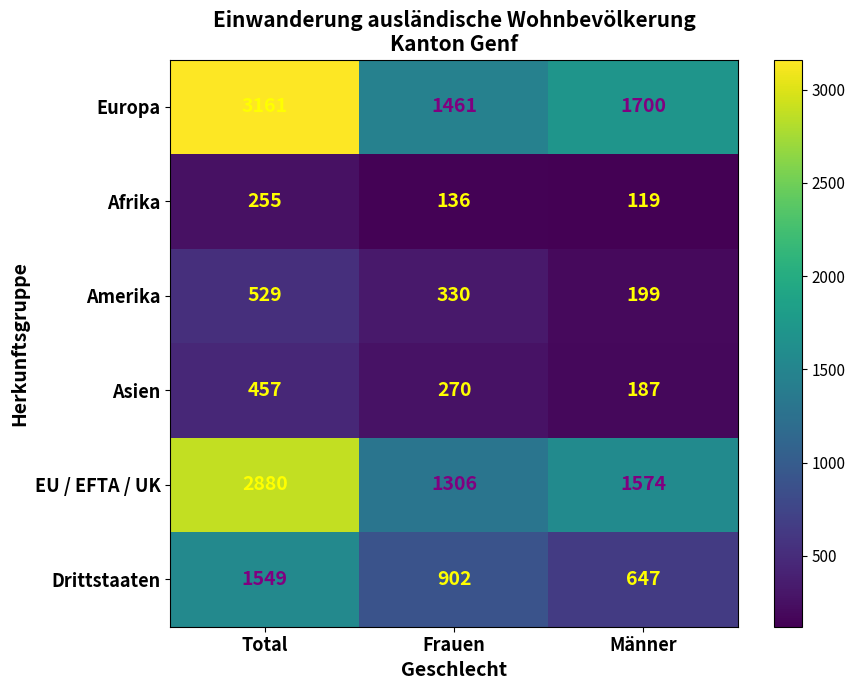

Reading left to right, extract all data points from this chart.

Europa: 3161	1461	1700
Afrika: 255	136	119
Amerika: 529	330	199
Asien: 457	270	187
EU / EFTA / UK: 2880	1306	1574
Drittstaaten: 1549	902	647